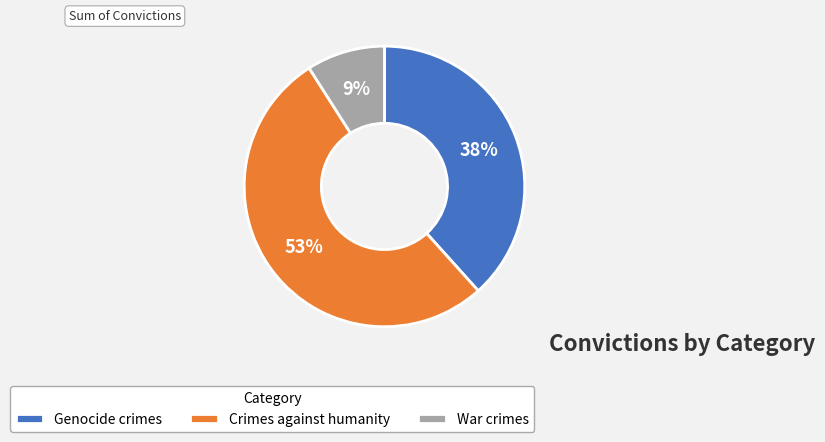

What percentage is the War crimes slice, to the nearest percent?

9%